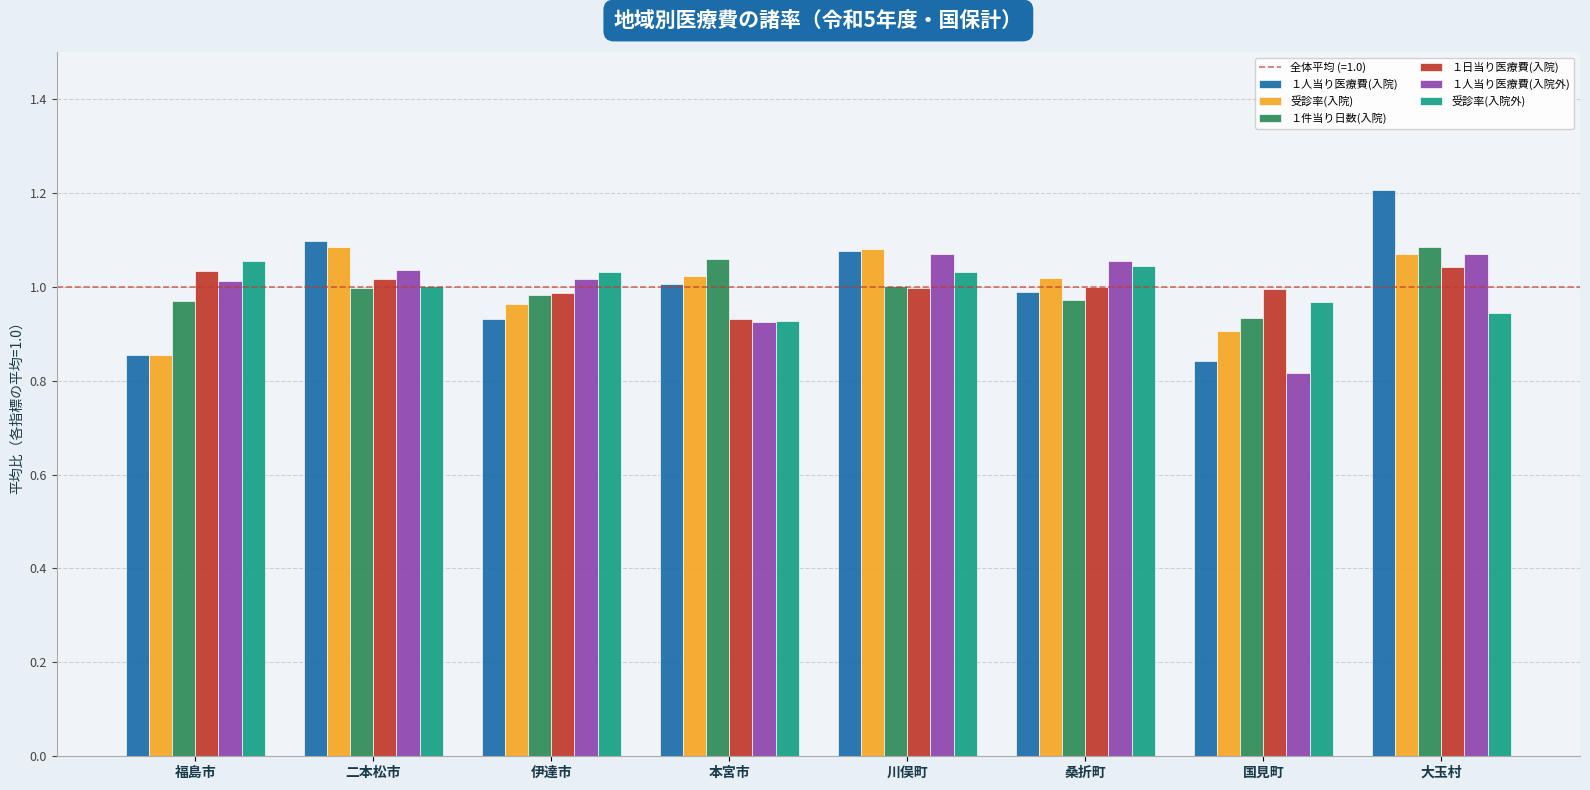

What is the difference between the second highest and minimum values in the １人当り医療費(入院) series?

0.3